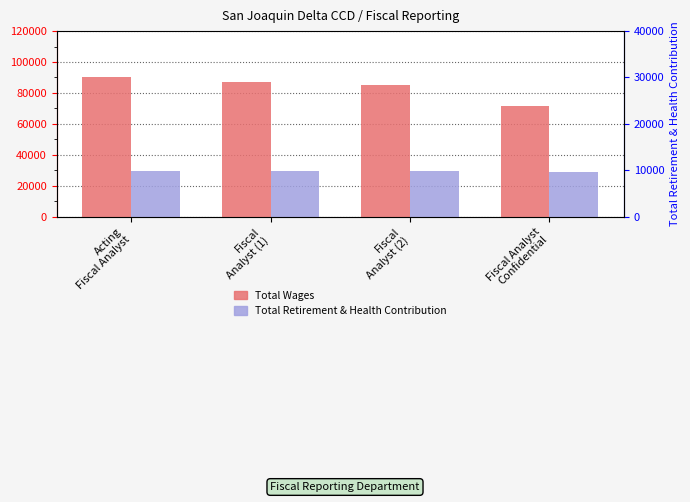

Is it true that Total Wages equals 85331 at Fiscal
Analyst (2)?

True